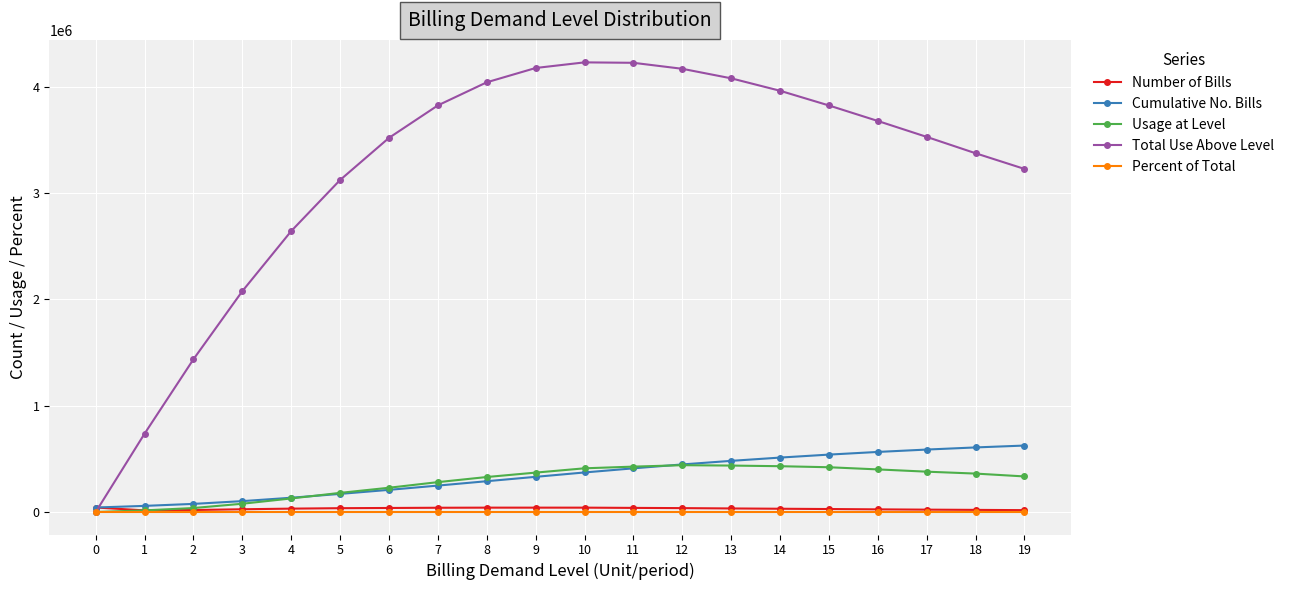

What is the sum of all Cumulative No. Bills values?

6811791.0